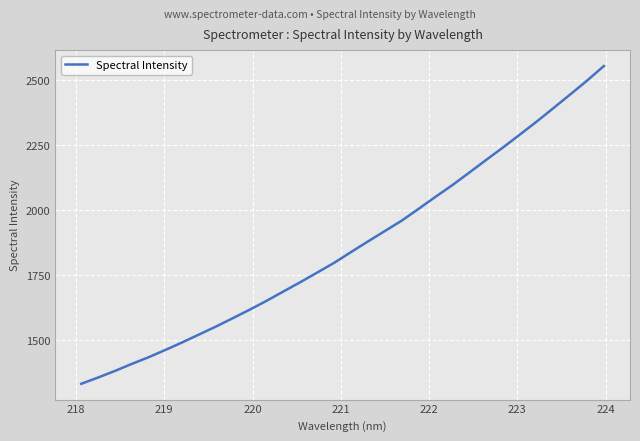

What is the greatest value displayed?

2554.4